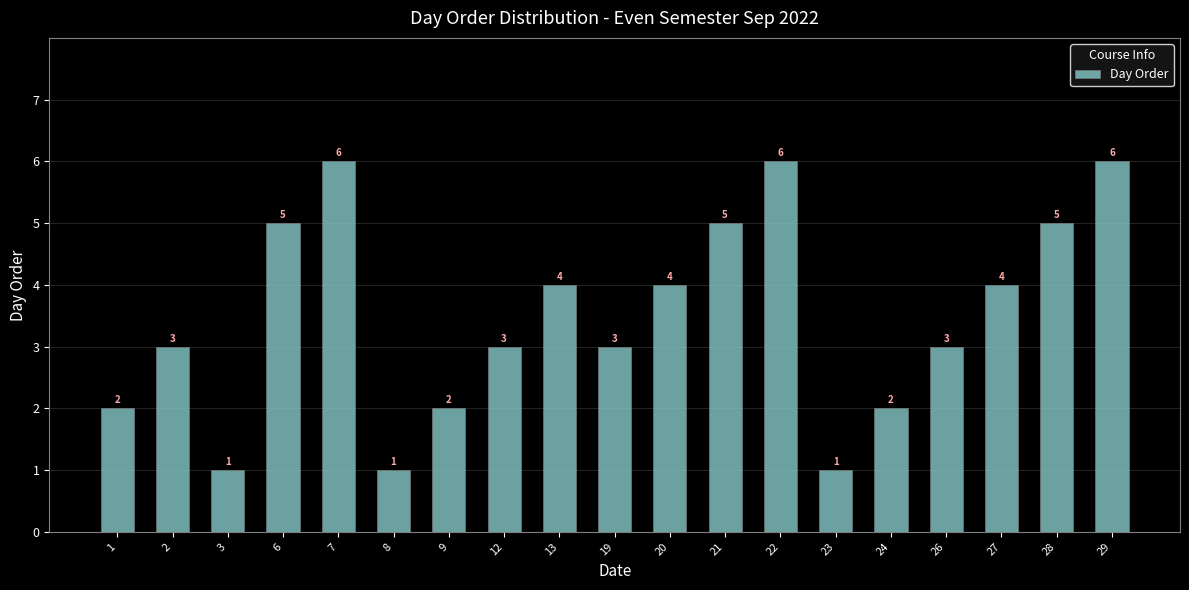

Approximately how many times larger is the value at 9 compared to 26?

0.7